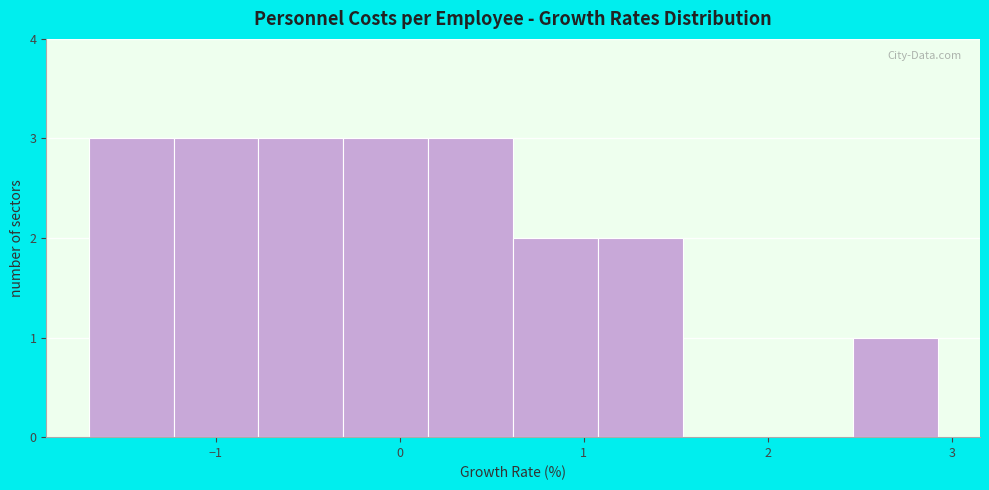

Reading left to right, transcribe this chart: for each bar, give the range it covers on the x-axis and its height. Neither the bar edges nor the heights are printed on the chart, so give them approximately, as read against the axes.

-1.7 to -1.2: 3
-1.2 to -0.8: 3
-0.8 to -0.3: 3
-0.3 to 0.2: 3
0.2 to 0.6: 3
0.6 to 1.1: 2
1.1 to 1.5: 2
1.5 to 2.0: 0
2.0 to 2.5: 0
2.5 to 2.9: 1